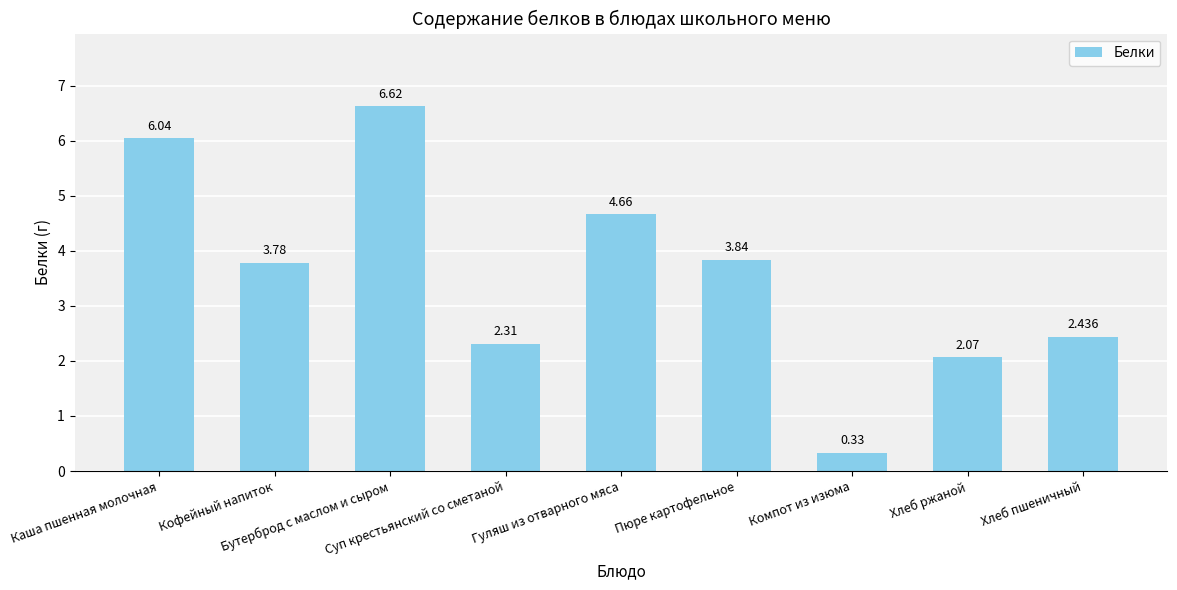

How many series are shown in this chart?

1